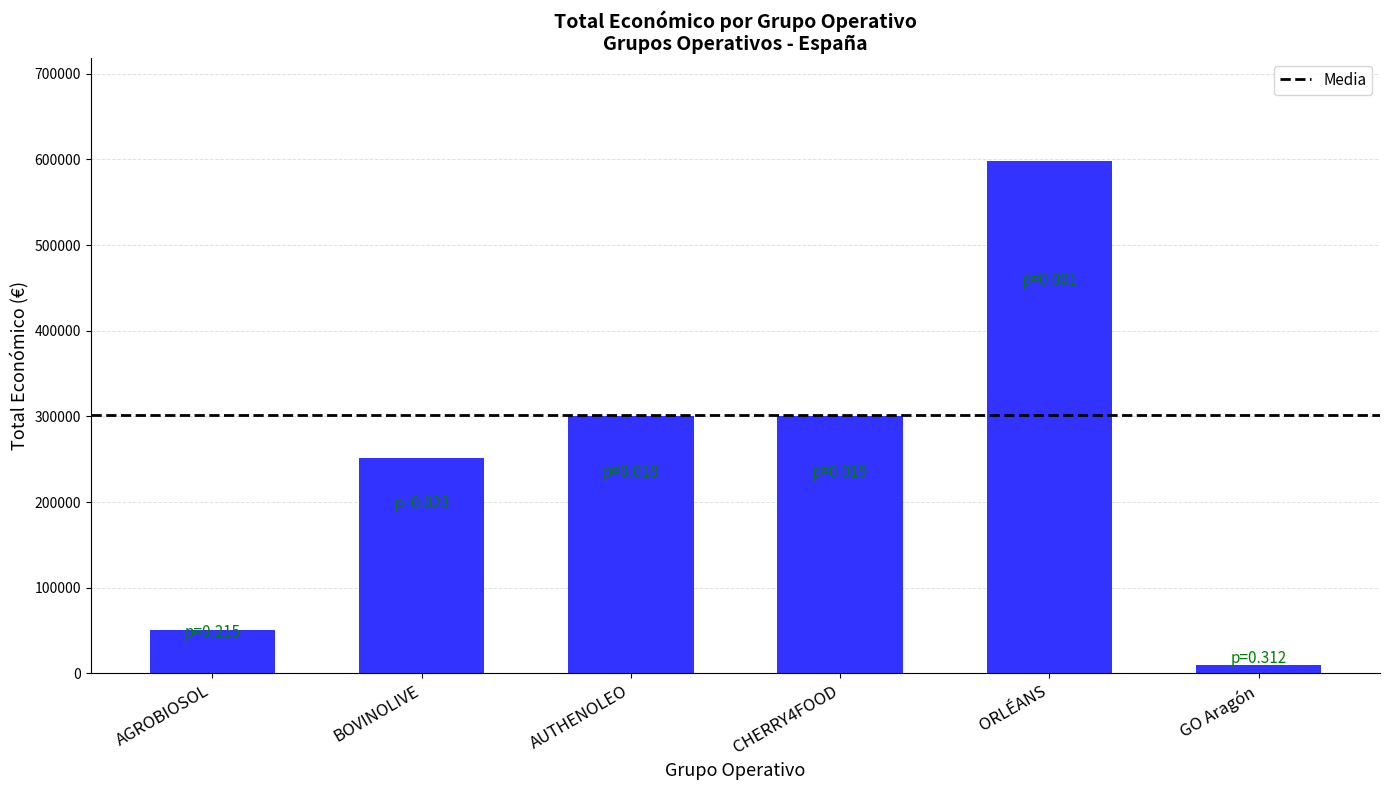

At which label does the data first exceed 299983?

AUTHENOLEO